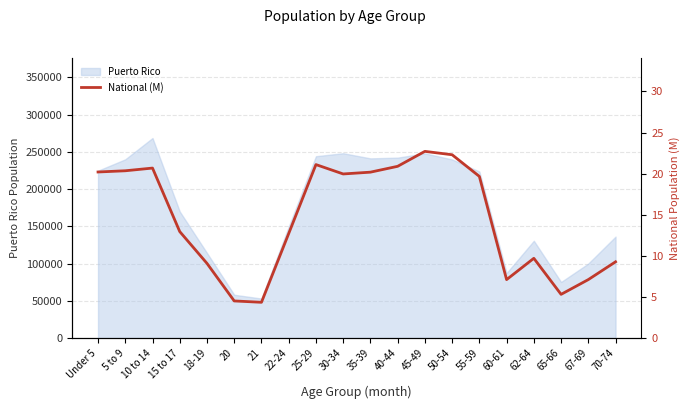

At which category does the data reach its first local valley?

21